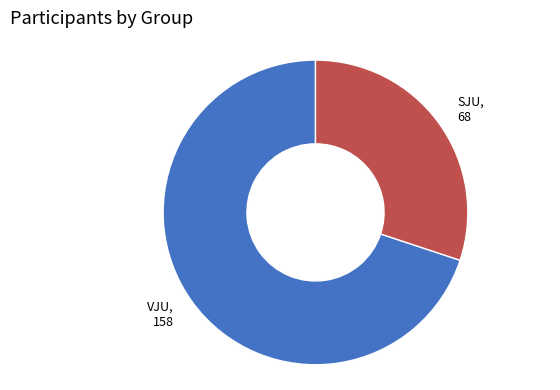

How many slices are in this pie chart?

2